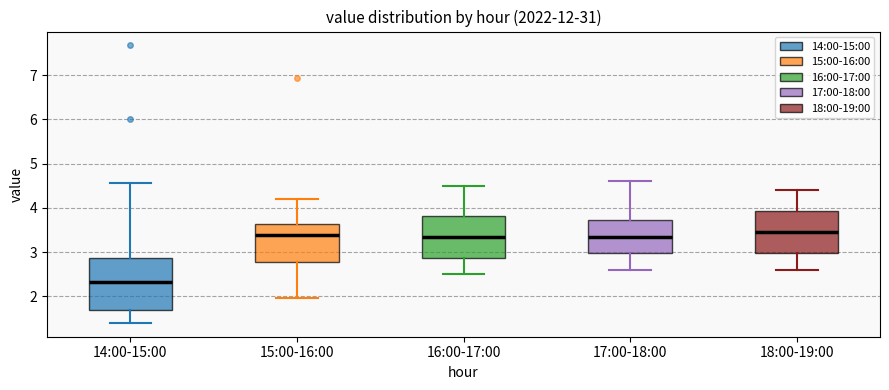

Reading left to right, read every box against the y-axis: the position of its median line, the range the box covers, and the ends of its whiskers. The values are not printed on the chart, so give them approximately, as read against the axis.

14:00-15:00: median 2.3, box 1.7 to 2.9, whiskers 1.4 to 4.6
15:00-16:00: median 3.4, box 2.8 to 3.6, whiskers 2.0 to 4.2
16:00-17:00: median 3.4, box 2.9 to 3.8, whiskers 2.5 to 4.5
17:00-18:00: median 3.4, box 3.0 to 3.7, whiskers 2.6 to 4.6
18:00-19:00: median 3.5, box 3.0 to 3.9, whiskers 2.6 to 4.4